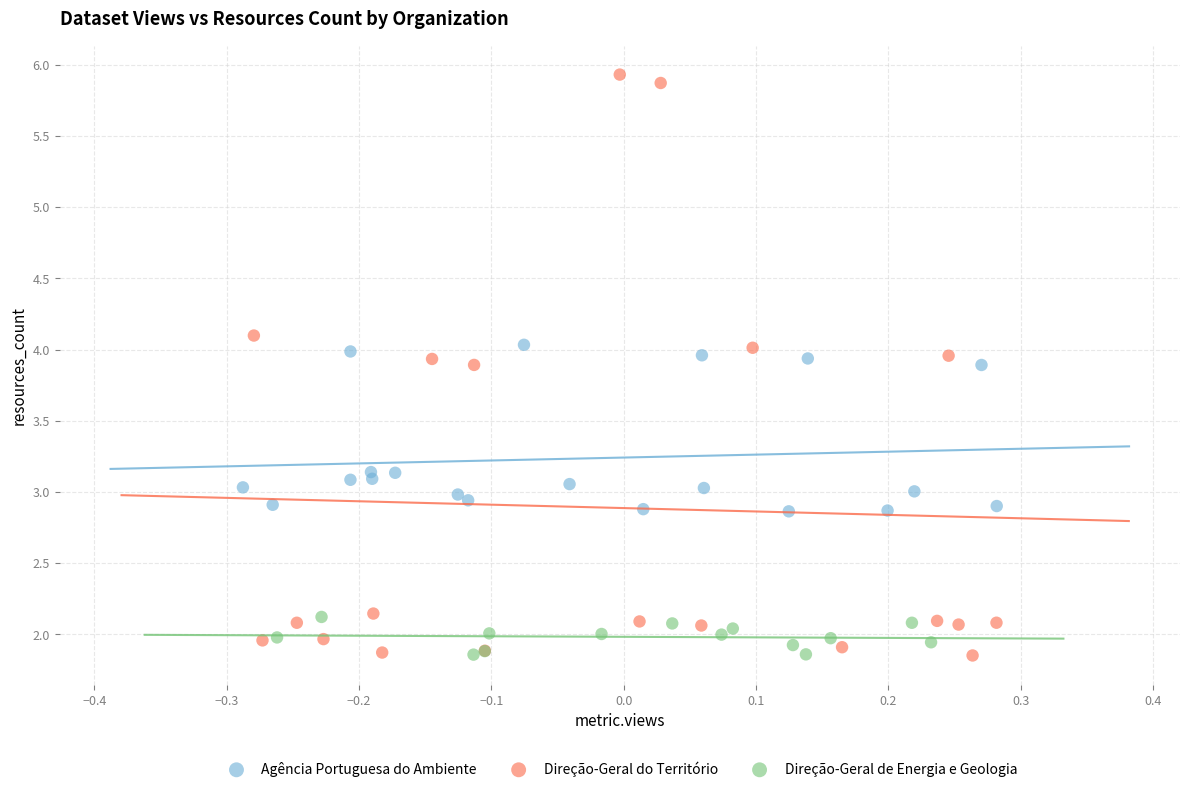

Which series contains the highest Y value?

Direção-Geral do Território